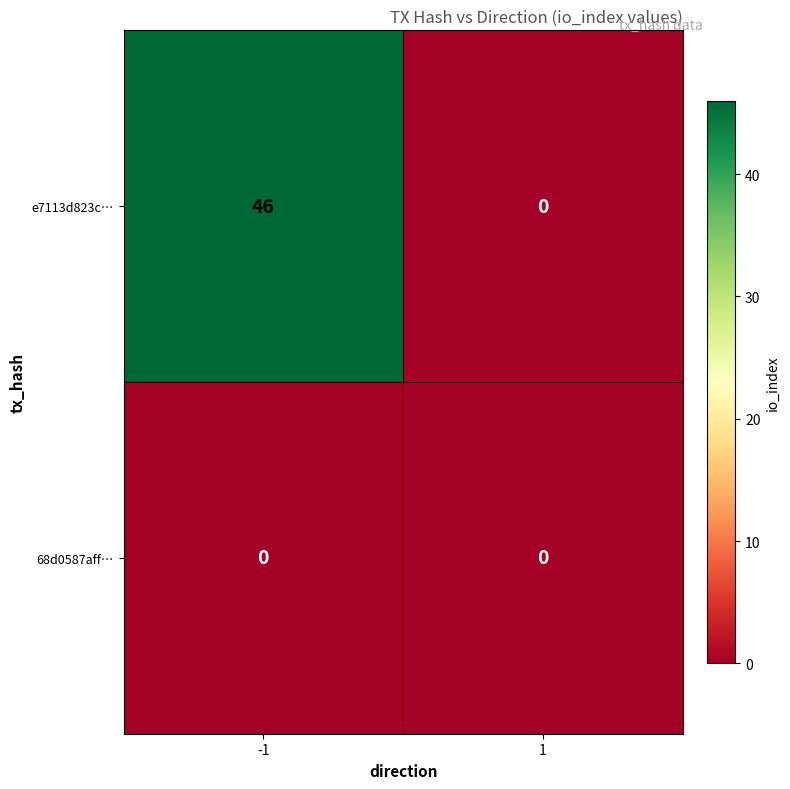

How many values in e7113d823c… are above zero?

1